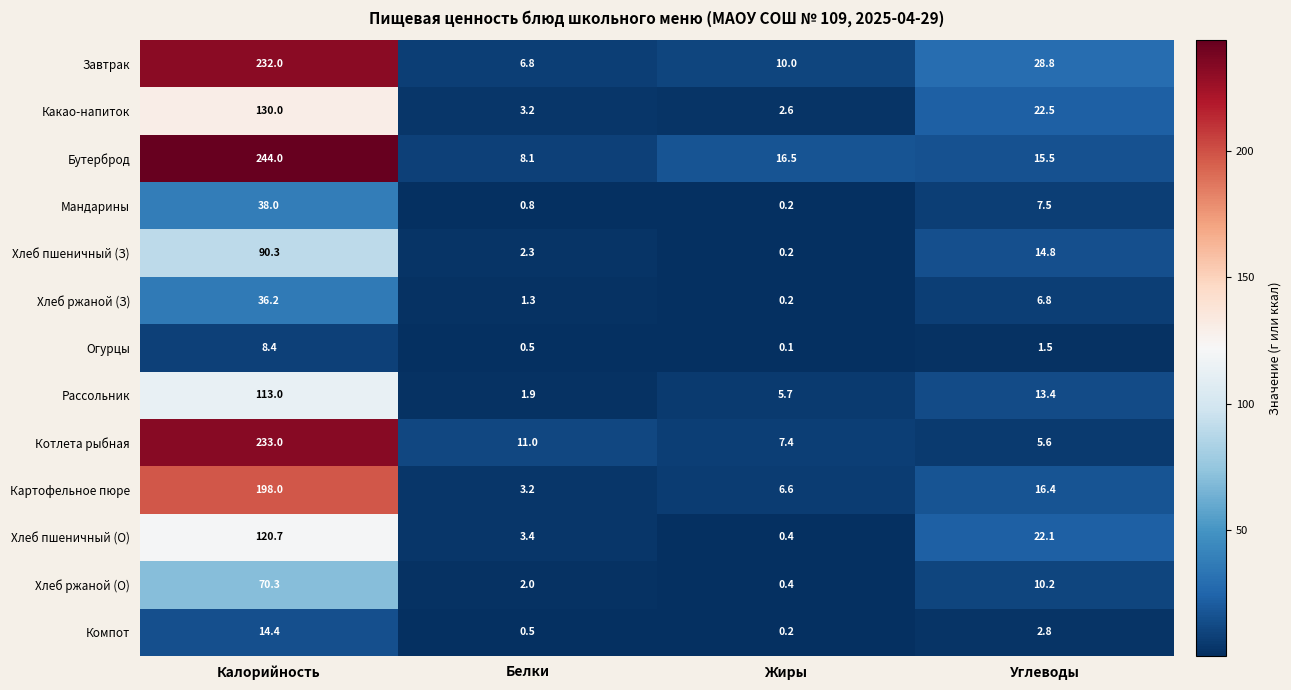

What is the average value of the Хлеб ржаной (О) series?

20.7